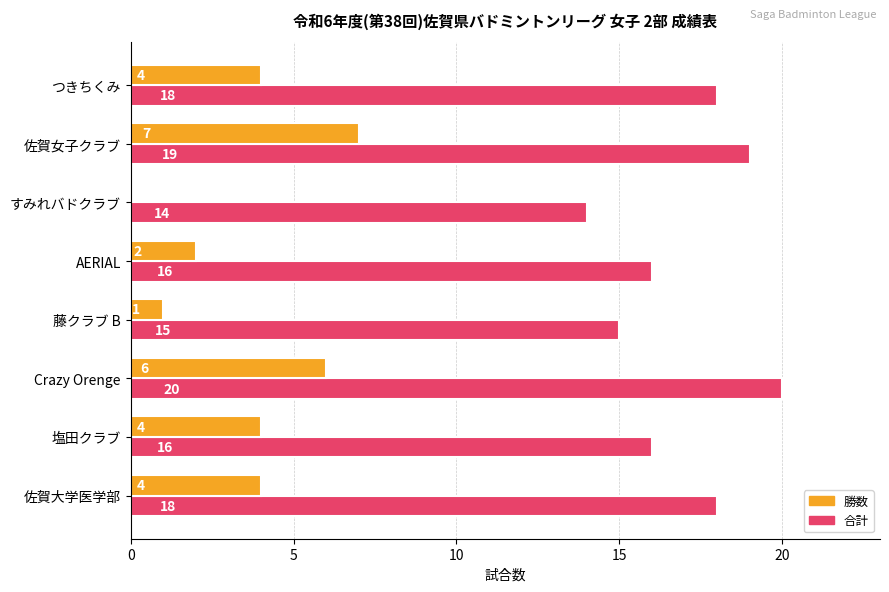

True or false: 合計 has a value of 25 at 藤クラブ B.

False